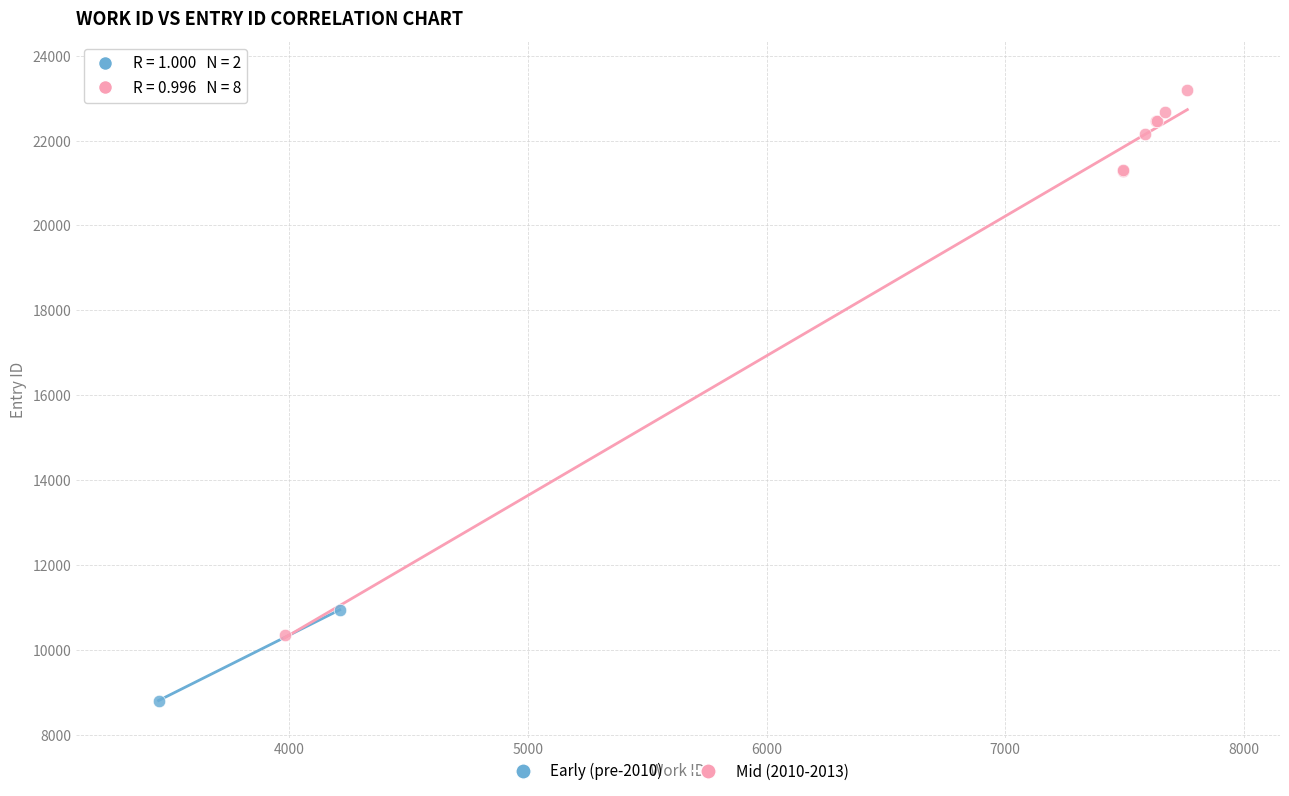

Which series reaches the maximum Y coordinate?

Mid (2010-2013)